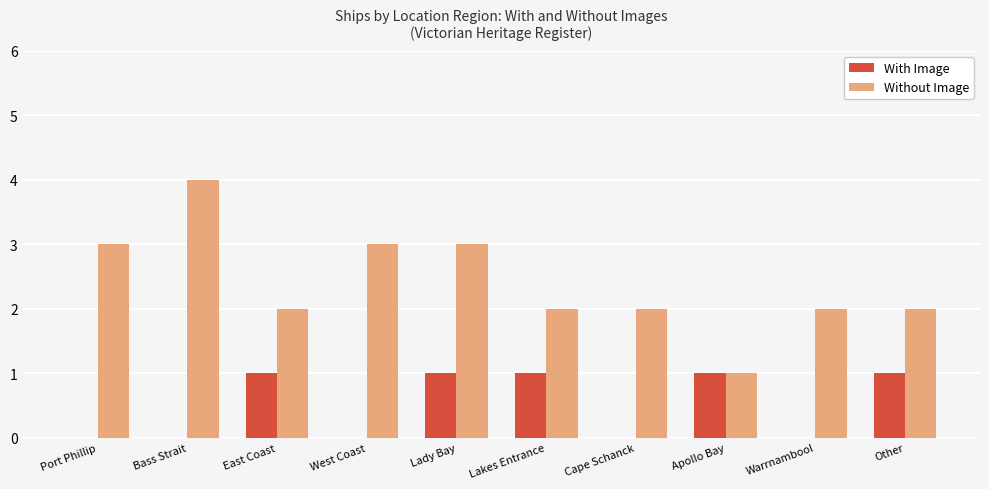

Which category has the highest value in the Without Image series?

Bass Strait